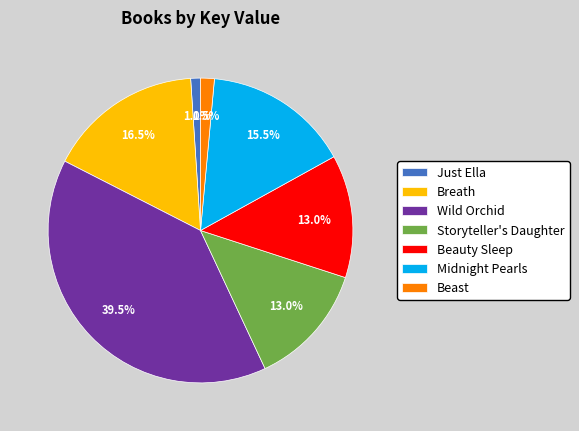

To the nearest percent, what is the combined percentage of Just Ella and Beast?

2%